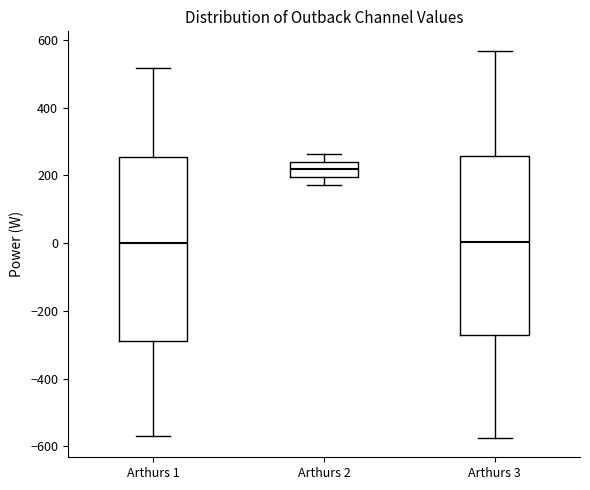

Reading left to right, transcribe this box plot: for each box, give where its median line is, the range the box spans, and where its two whiskers end, as read against the y-axis. The values are not printed on the chart, so give them approximately, as read against the axis.

Arthurs 1: median 0, box -280 to 260, whiskers -580 to 520
Arthurs 2: median 220, box 200 to 240, whiskers 180 to 260
Arthurs 3: median 0, box -280 to 260, whiskers -580 to 560